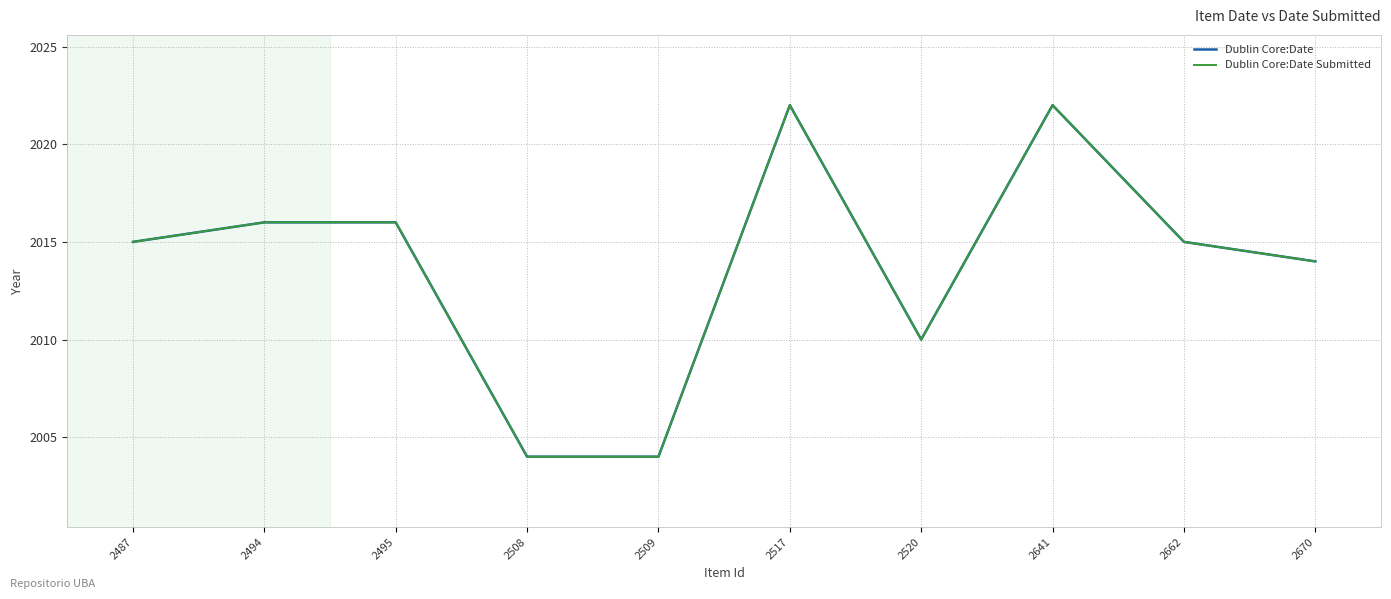

True or false: Dublin Core:Date and Dublin Core:Date Submitted cross at least once.

False